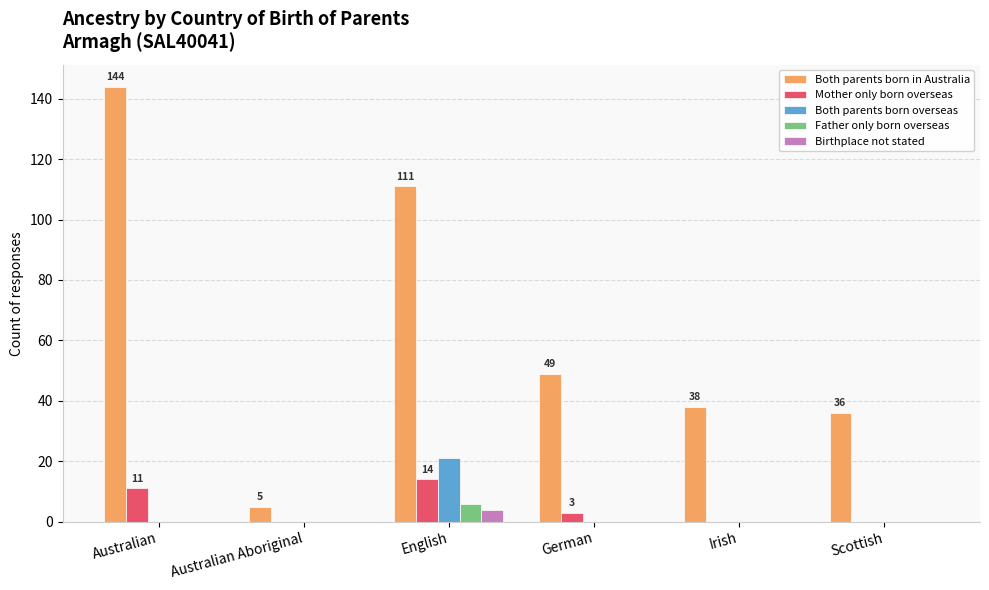

Between Australian Aboriginal and German, which series saw the biggest shift?

Both parents born in Australia